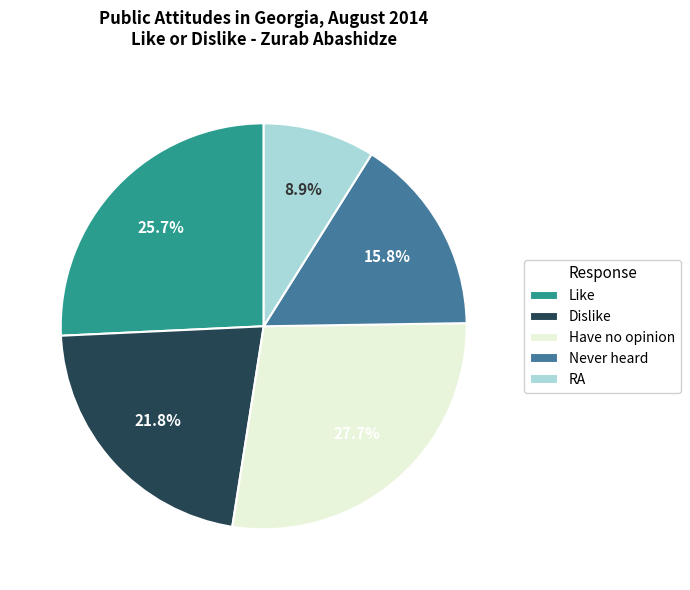

To the nearest percent, what is the difference between the largest and smallest slice percentages?

19%